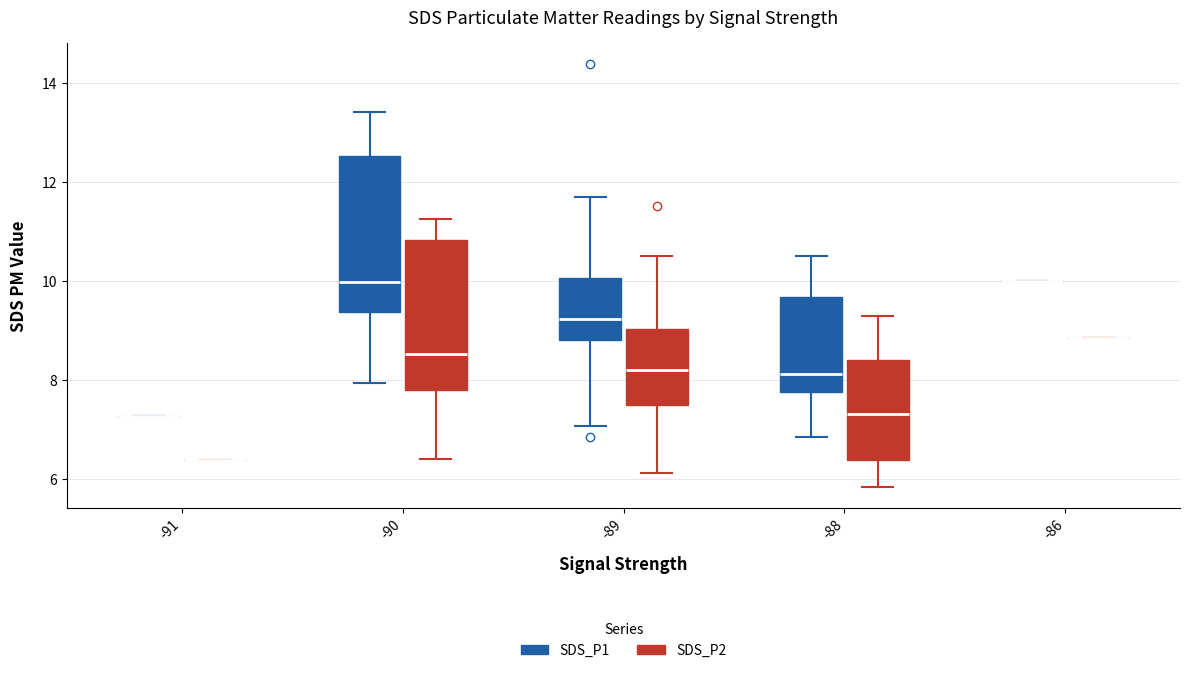

Where does the median line of the box for -90 (SDS_P1) sit on the y-axis? The values are not printed on the chart, so give them approximately, as read against the axis.

10.0